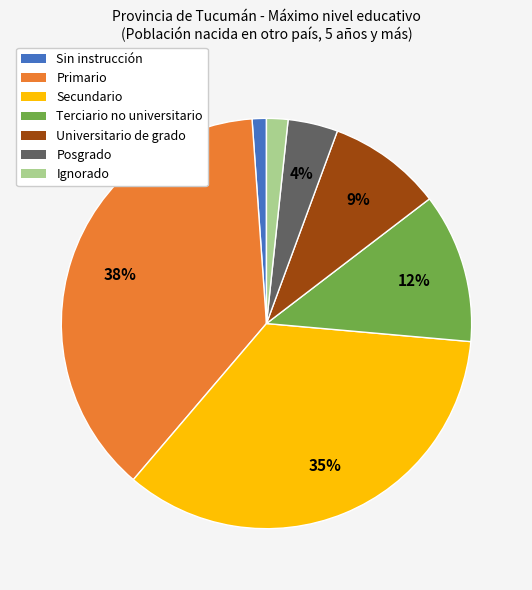

Rank the categories by value from highest to lowest.

Primario, Secundario, Terciario no universitario, Universitario de grado, Posgrado, Ignorado, Sin instrucción